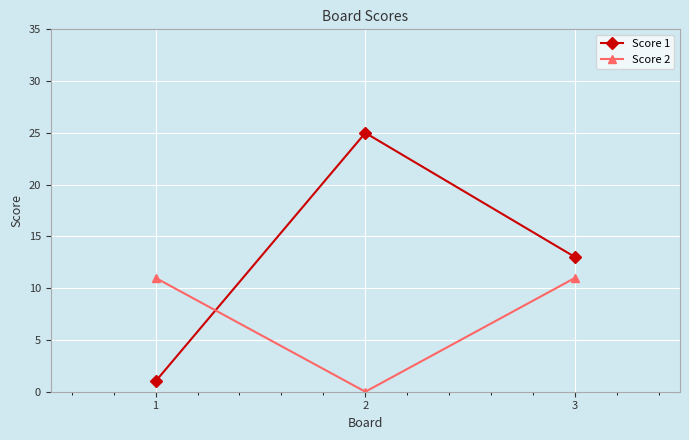

At which category is the sum across all series the highest?

2